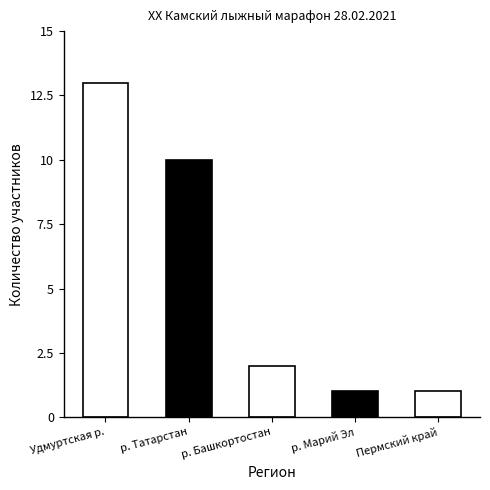

Reading left to right, list all the values displayed in this chart.

Удмуртская р.=13	р. Татарстан=10	р. Башкортостан=2	р. Марий Эл=1	Пермский край=1